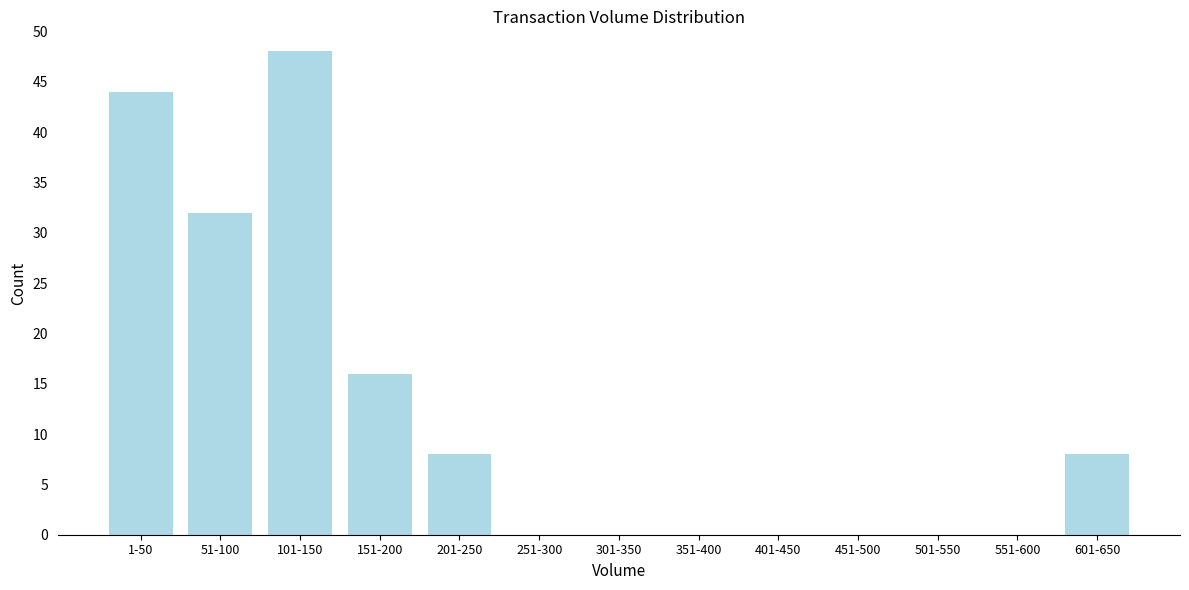

Reading right to left, extract all data points from this chart.

601-650=8	551-600=0	501-550=0	451-500=0	401-450=0	351-400=0	301-350=0	251-300=0	201-250=8	151-200=16	101-150=48	51-100=32	1-50=44